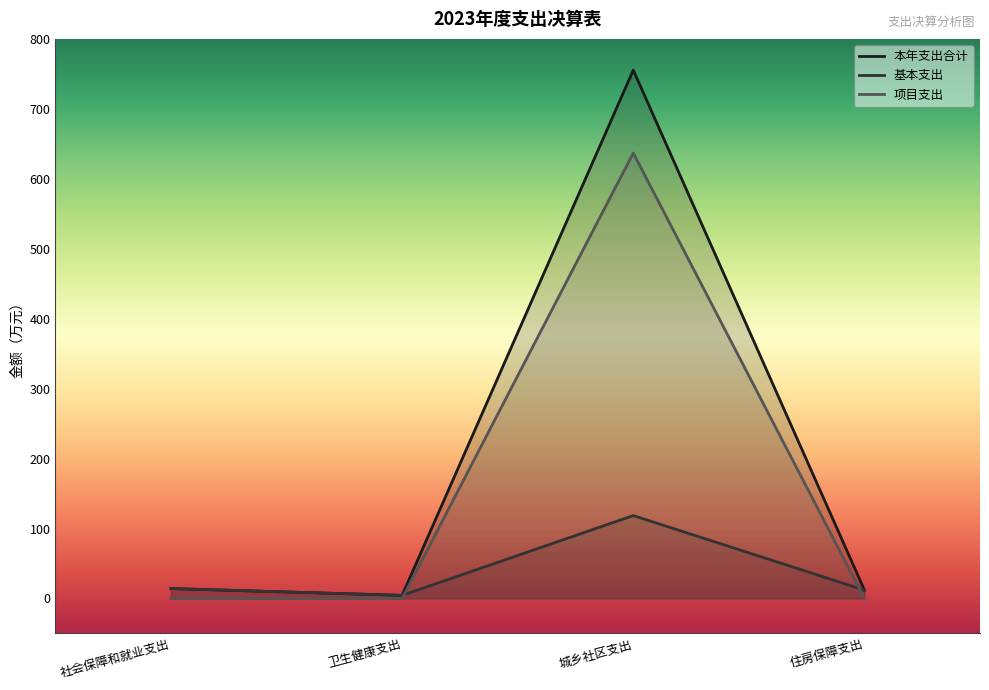

List the series in order of their peak value, highest first.

本年支出合计, 项目支出, 基本支出